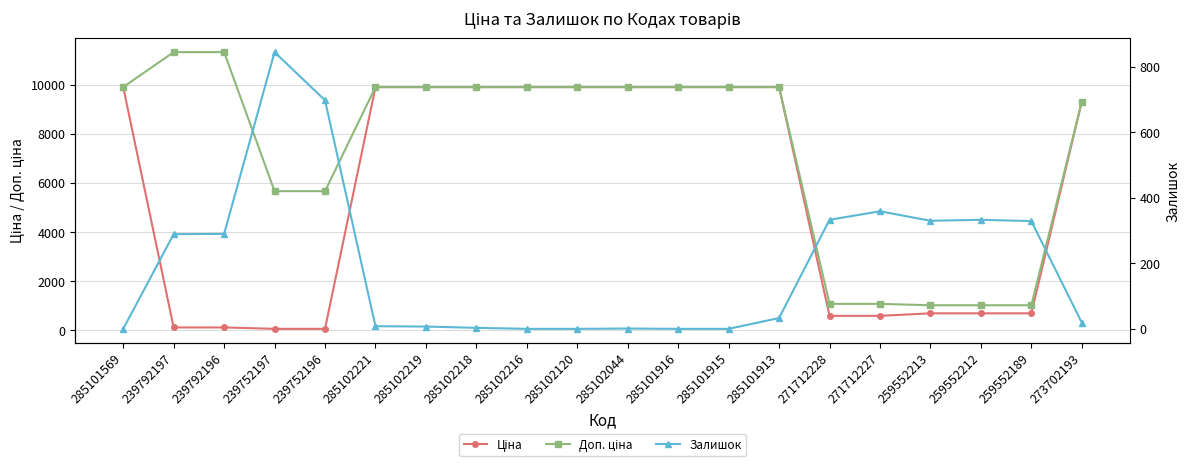

Is the value of Доп. ціна at 271712227 greater than the value of Ціна at 285102044?

No